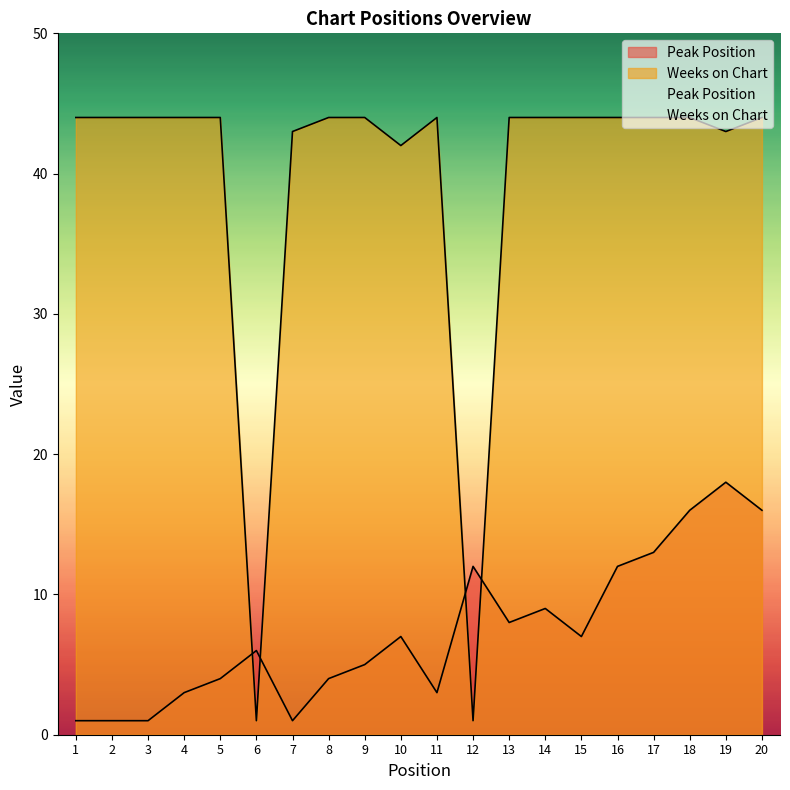

In Peak Position, how many points are higher than both neighbors (excluding endpoints)?

5